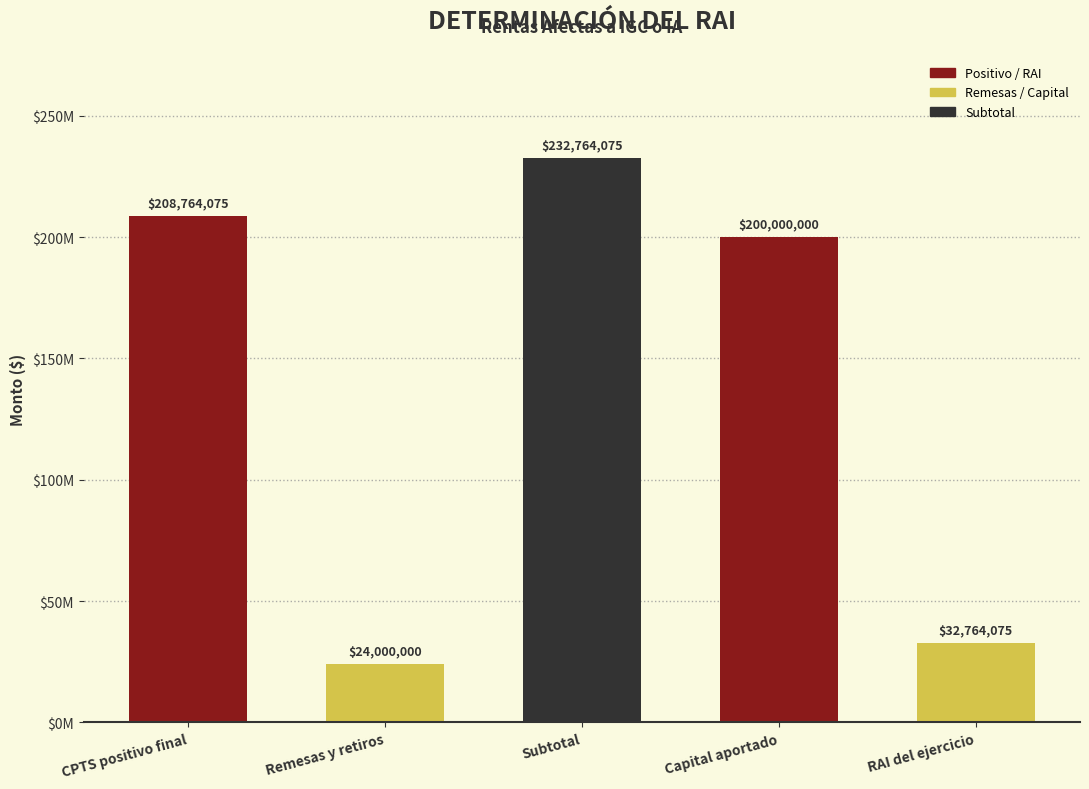

Does the chart contain any negative values?

No